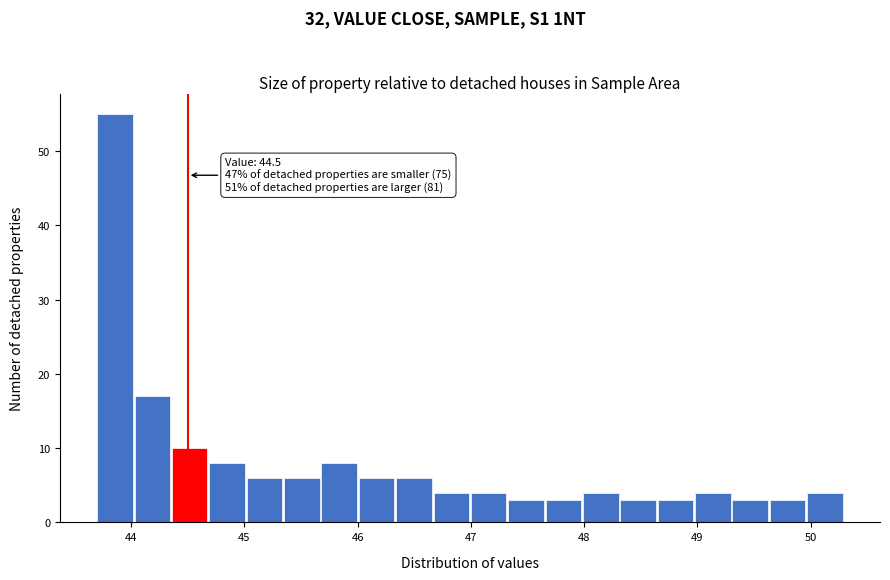

Read against the x-axis, roughly where is the centre of the tallest bar?

43.9